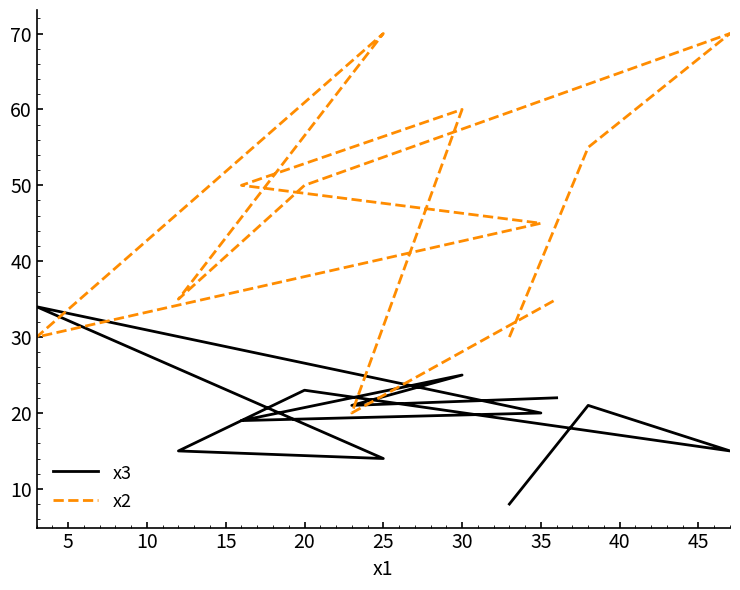

Where do x3 and x2 first cross each other?

25 and 30